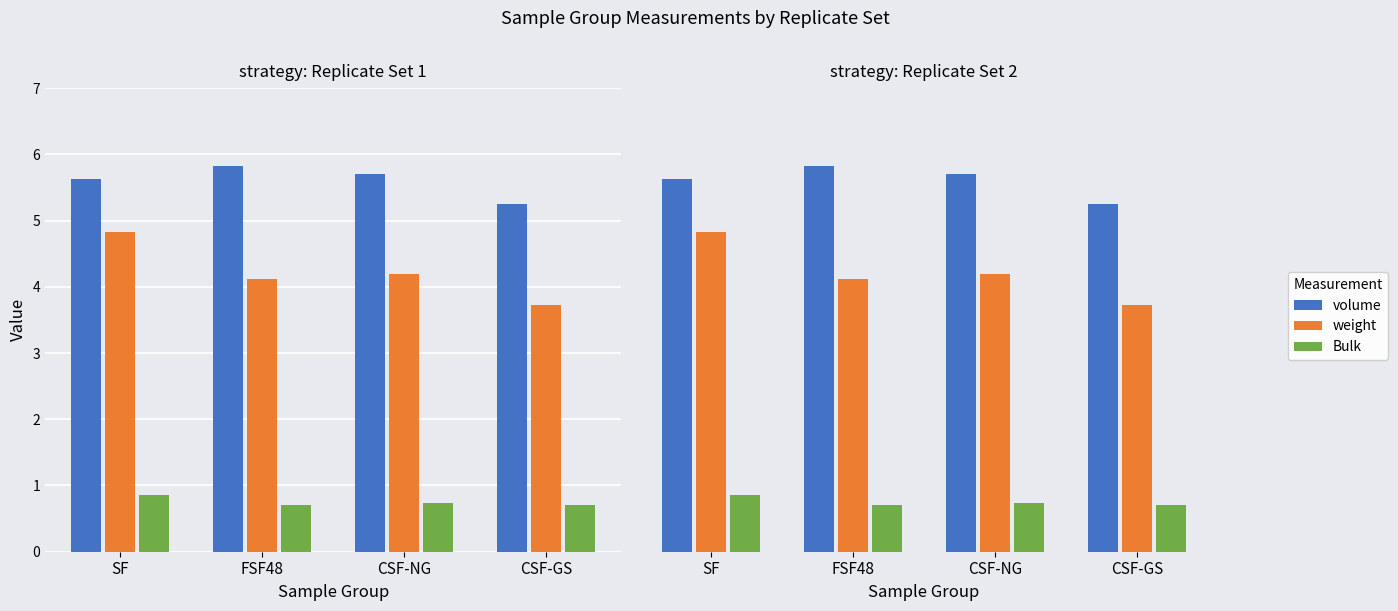

At which label does Bulk reach its minimum?

FSF48